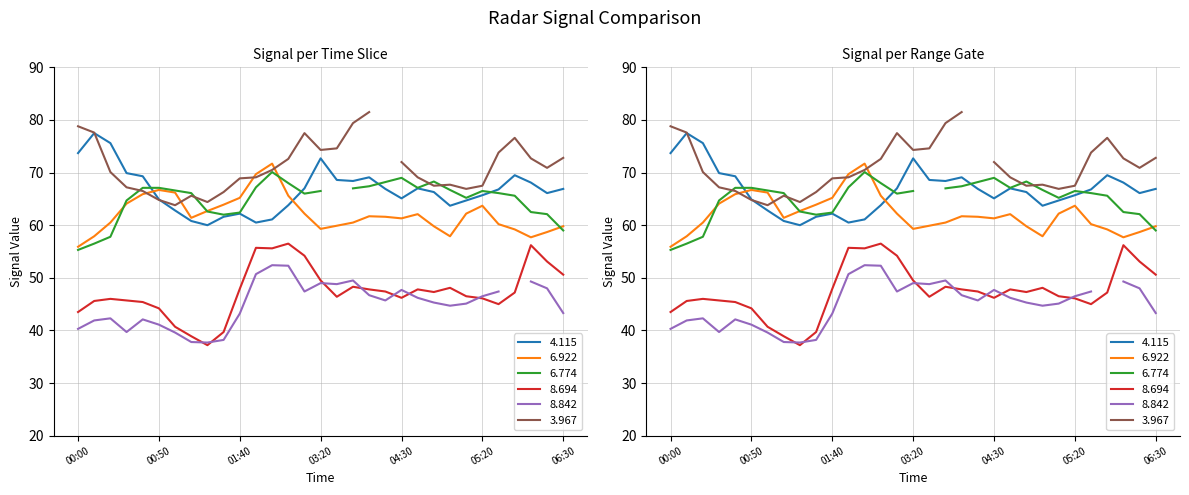

Between which two adjacent categories do 6.922 and 4.115 first intersect?

2019/09/11 00:40 and 2019/09/11 00:50